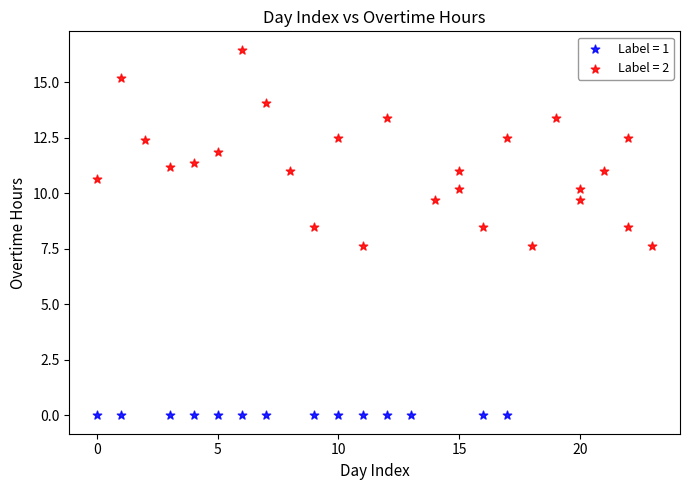

Which series reaches the maximum Y coordinate?

Label = 2